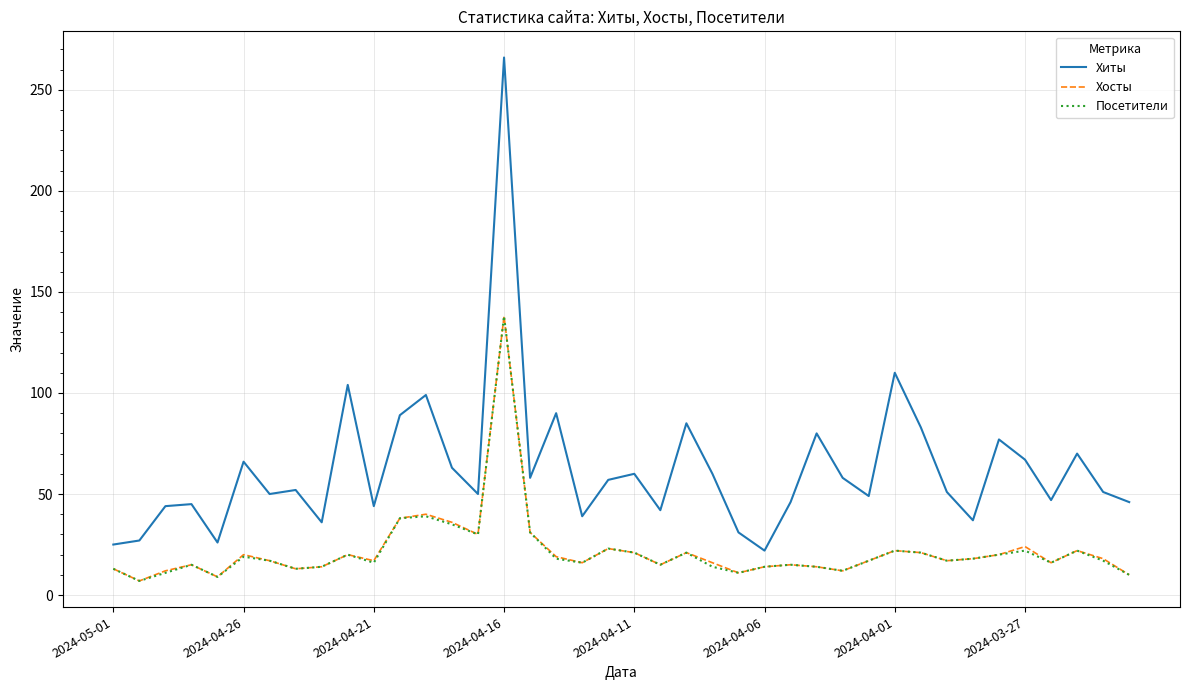

In Хосты, how many points are higher than both neighbors (excluding endpoints)?

11